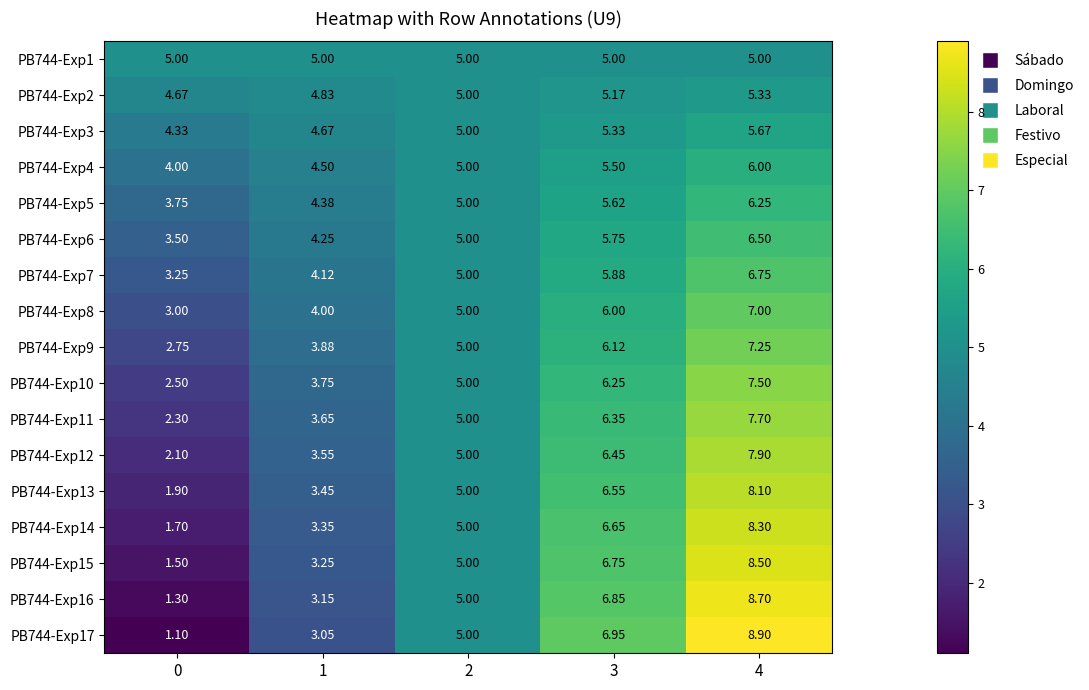

Is the value of PB744-Exp13 at 2 greater than the value of PB744-Exp2 at 1?

Yes